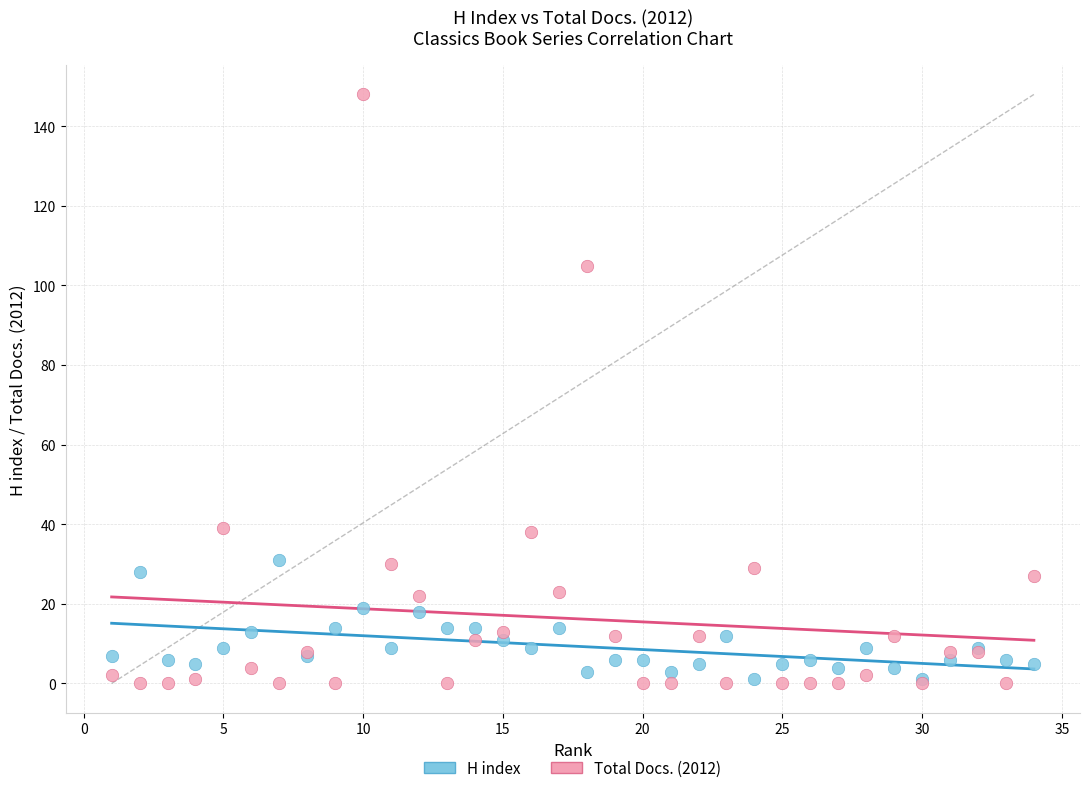

Which series reaches the maximum Y coordinate?

Total Docs. (2012)